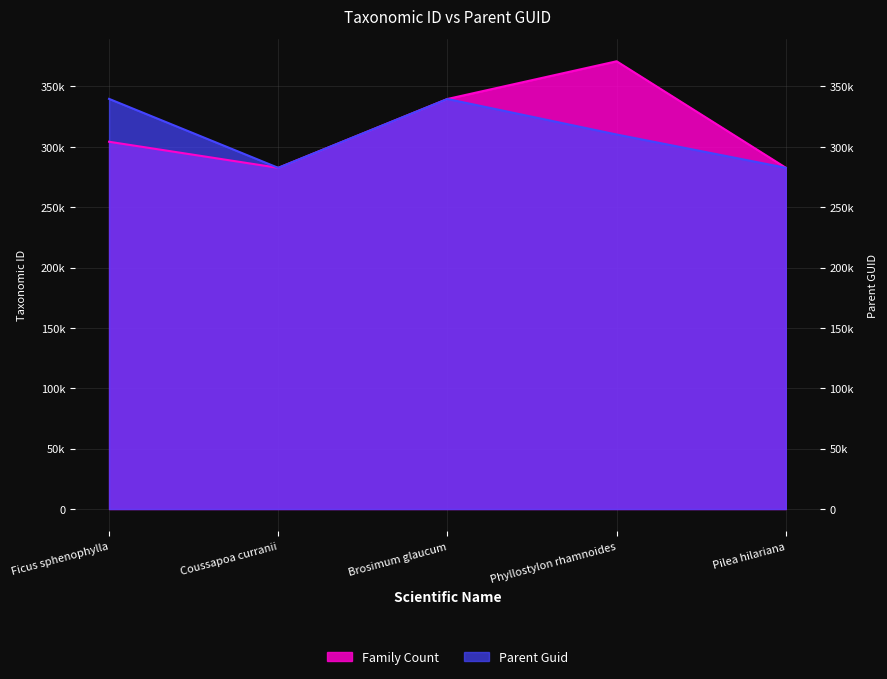

In Family Count, how many points are higher than both neighbors (excluding endpoints)?

1